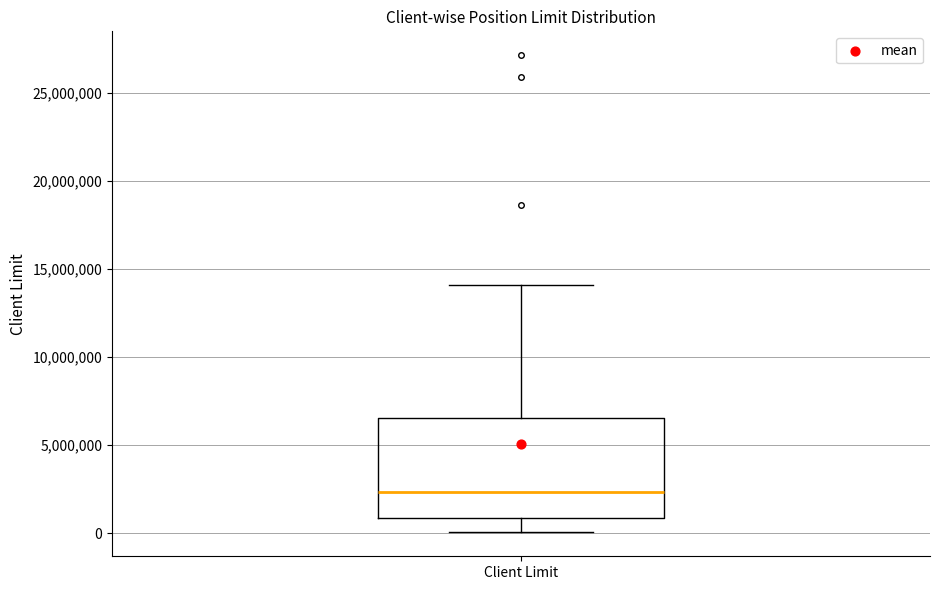

Read this box plot against the y-axis: the position of the median line, the range covered by the box, and the ends of both whiskers. The values are not printed on the chart, so give them approximately, as read against the axis.

median 2500000, box 1000000 to 6500000, whiskers 0 to 14000000